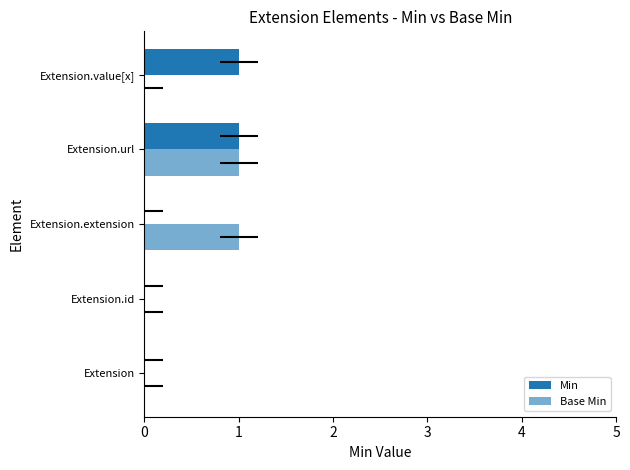

Does the chart contain any negative values?

No